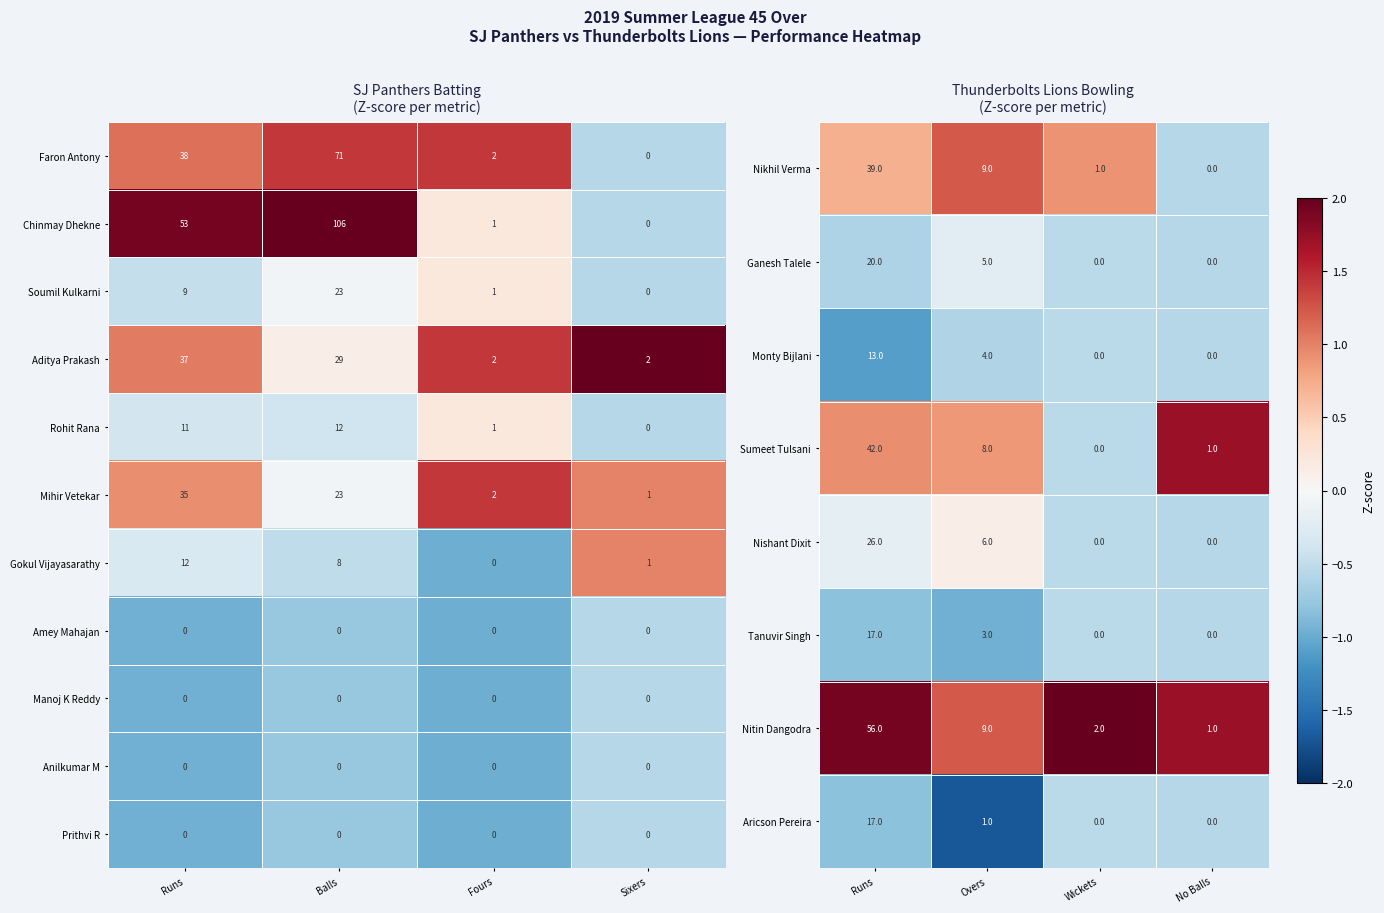

How many values in Monty Bijlani are above zero?

2